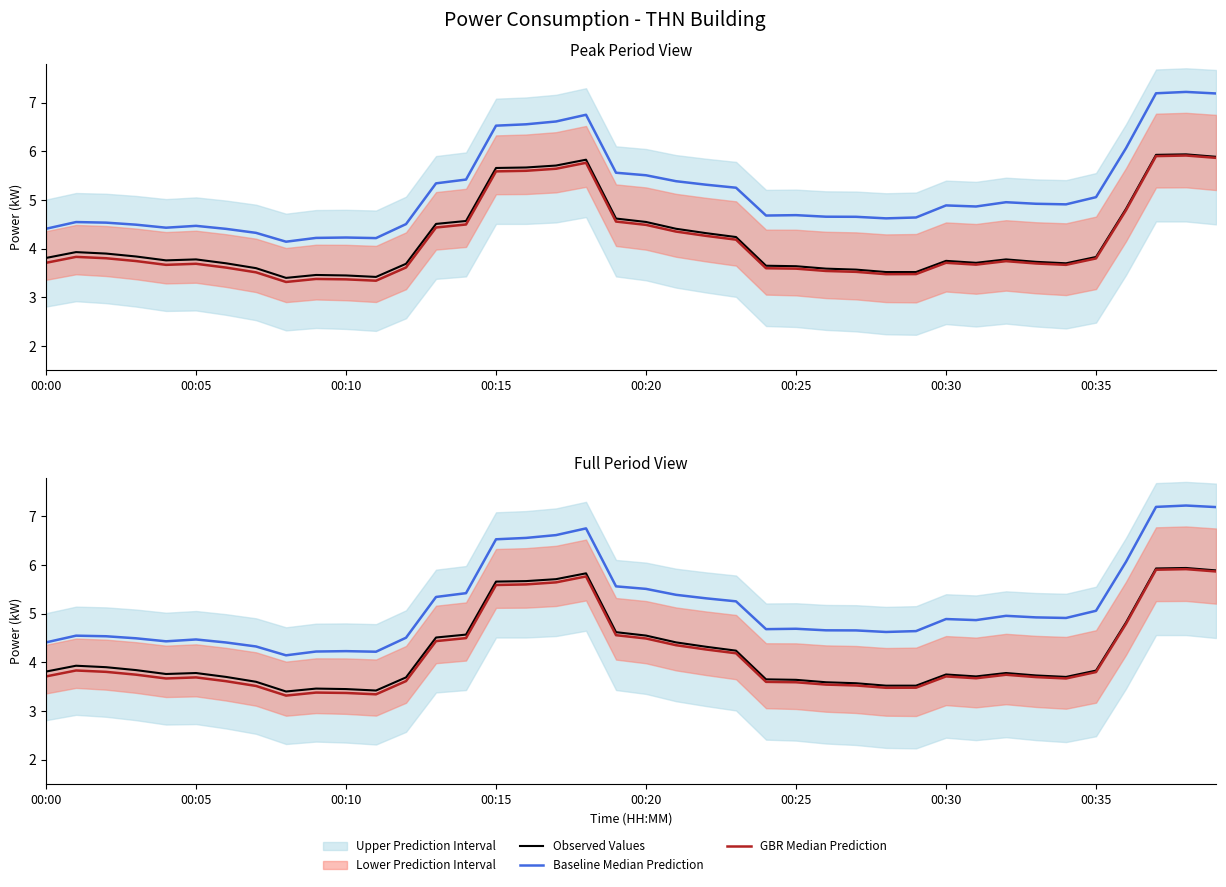

What is the minimum value shown in the chart?

3.3